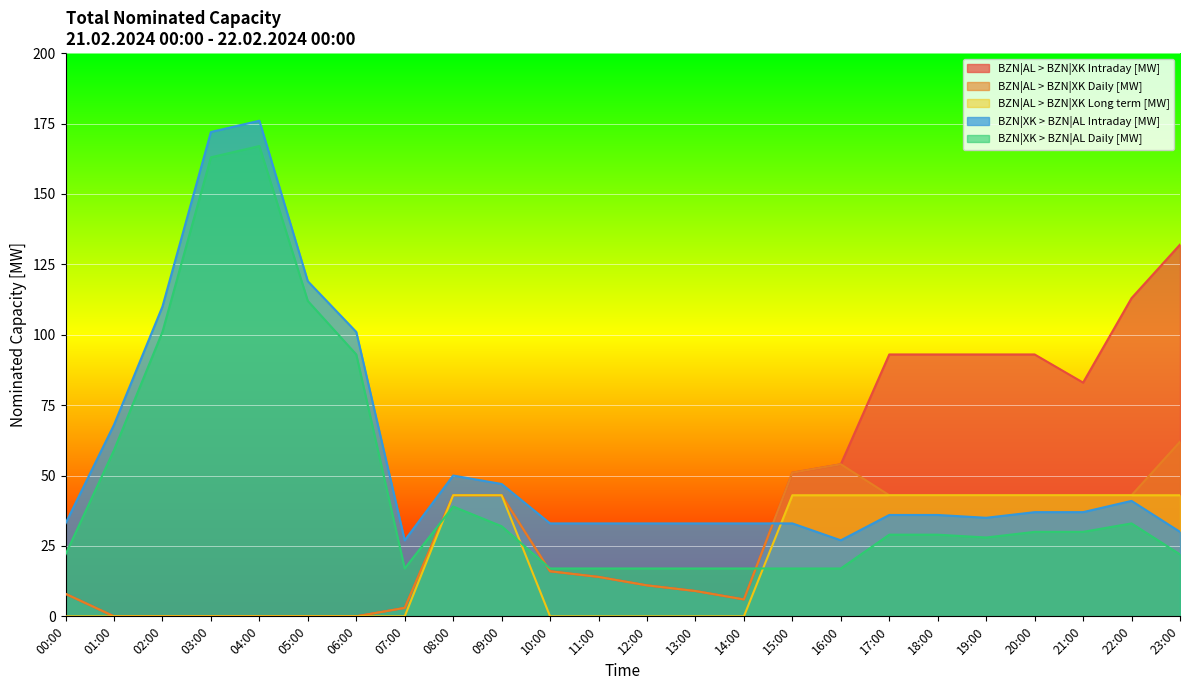

Reading right to left, what are all the values shown in this chart?

BZN|AL > BZN|XK Intraday [MW]: 132	113	83	93	93	93	93	54	51	6	9	11	14	16	43	43	3	0	0	0	0	0	0	8
BZN|AL > BZN|XK Daily [MW]: 62	43	43	43	43	43	43	54	51	6	9	11	14	16	43	43	3	0	0	0	0	0	0	8
BZN|AL > BZN|XK Long term [MW]: 43	43	43	43	43	43	43	43	43	0	0	0	0	0	43	43	0	0	0	0	0	0	0	0
BZN|XK > BZN|AL Intraday [MW]: 30	41	37	37	35	36	36	27	33	33	33	33	33	33	47	50	27	101	119	176	172	110	68	33
BZN|XK > BZN|AL Daily [MW]: 22	33	30	30	28	29	29	17	17	17	17	17	17	17	32	39	17	93	112	167	163	101	59	22